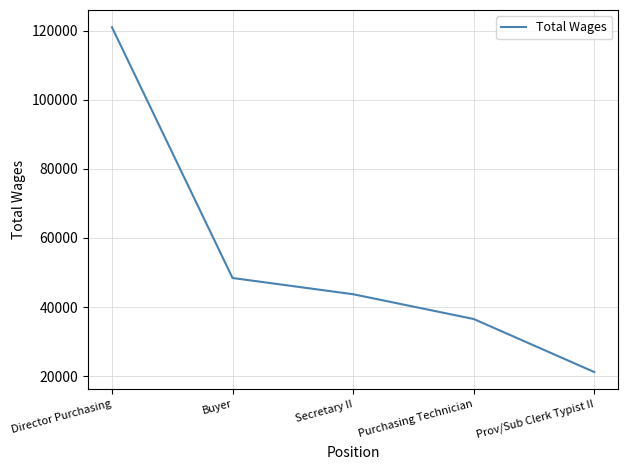

Which label corresponds to the smallest value in the chart?

Prov/Sub Clerk Typist II